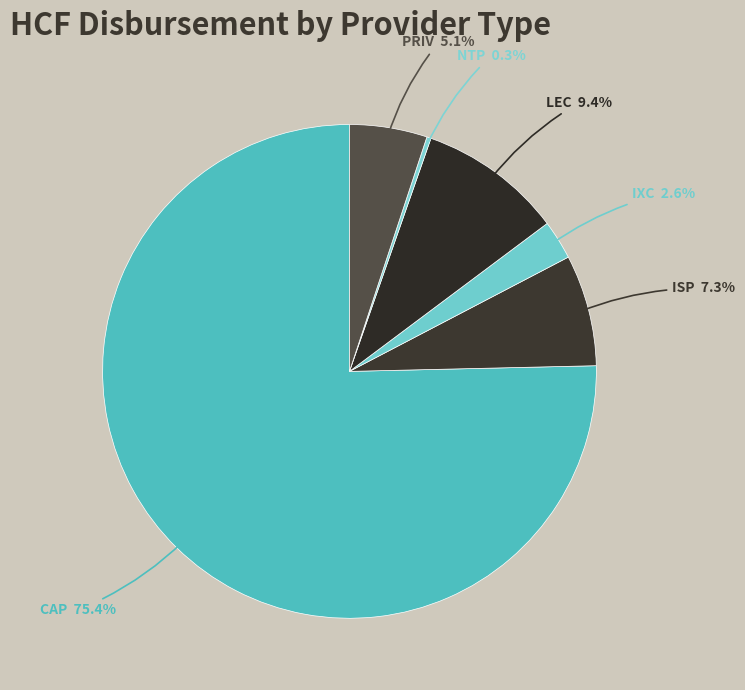

Which slice is the largest?

CAP